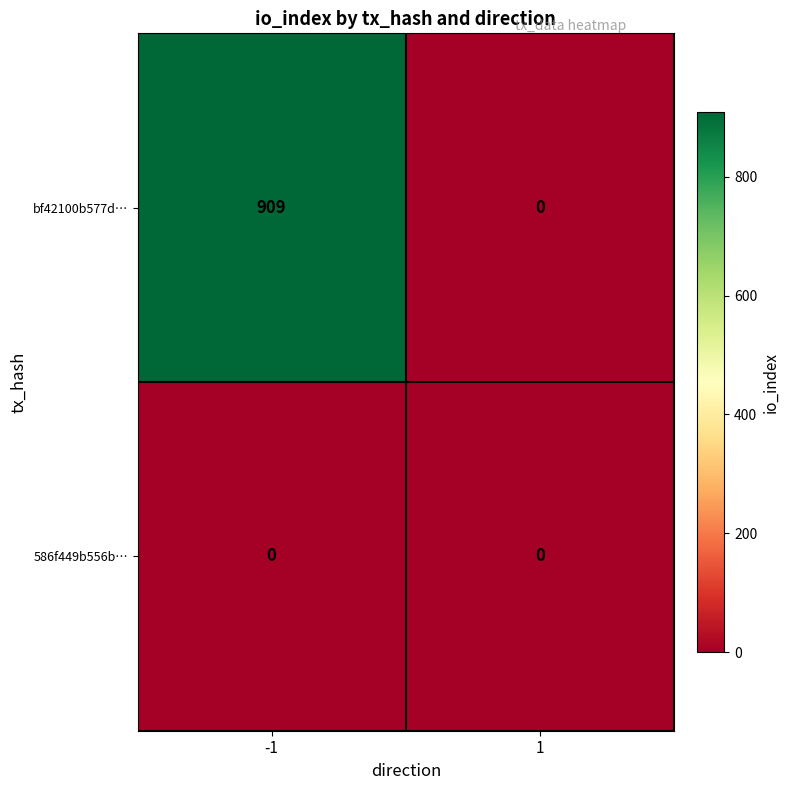

Is it true that bf42100b577d… equals -355 at 1?

False